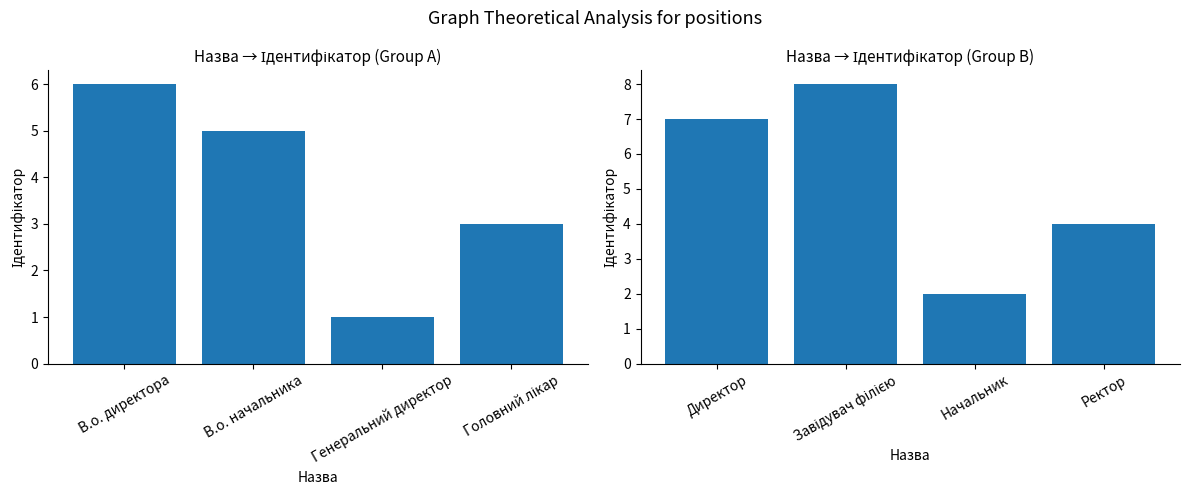

Which series has the widest spread of values?

Ідентифікатор (B)